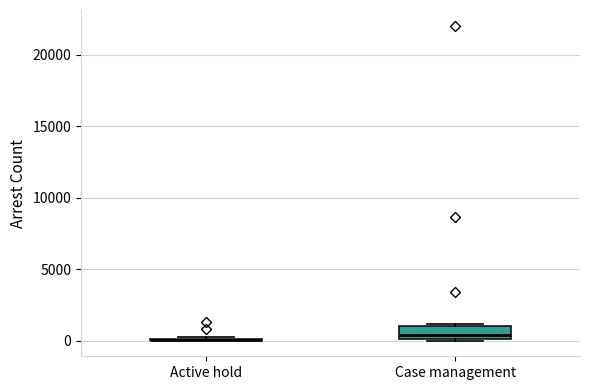

Reading left to right, transcribe this box plot: for each box, give where its median line is, the range the box spans, and where its two whiskers end, as read against the y-axis. The values are not printed on the chart, so give them approximately, as read against the axis.

Active hold: box collapsed to a line at 0, whiskers 0 to 500
Case management: median 500, box 0 to 1000, whiskers 0 to 1000 (just above the box's upper edge)